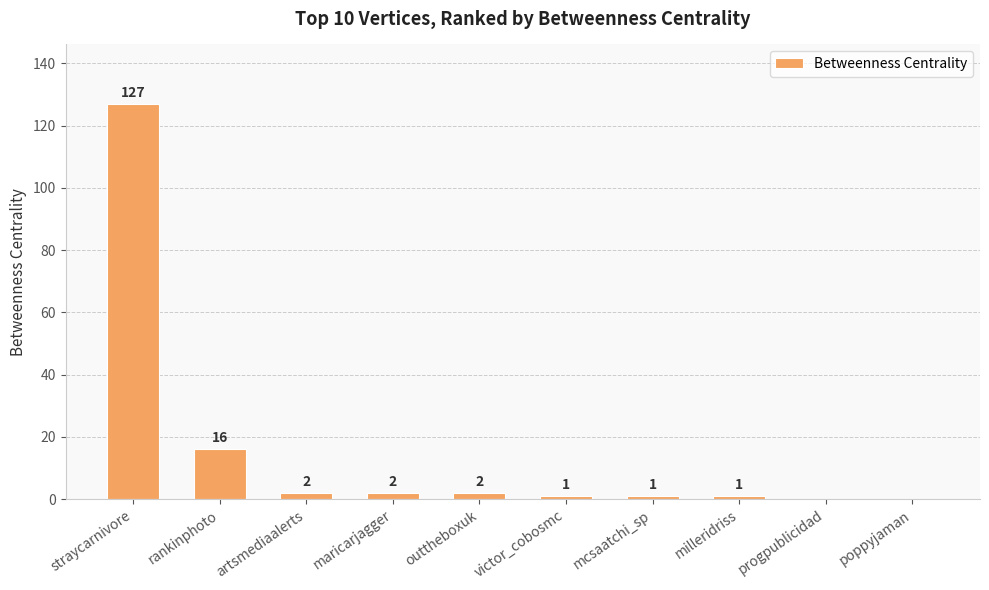

Which category has the highest value across all series?

straycarnivore